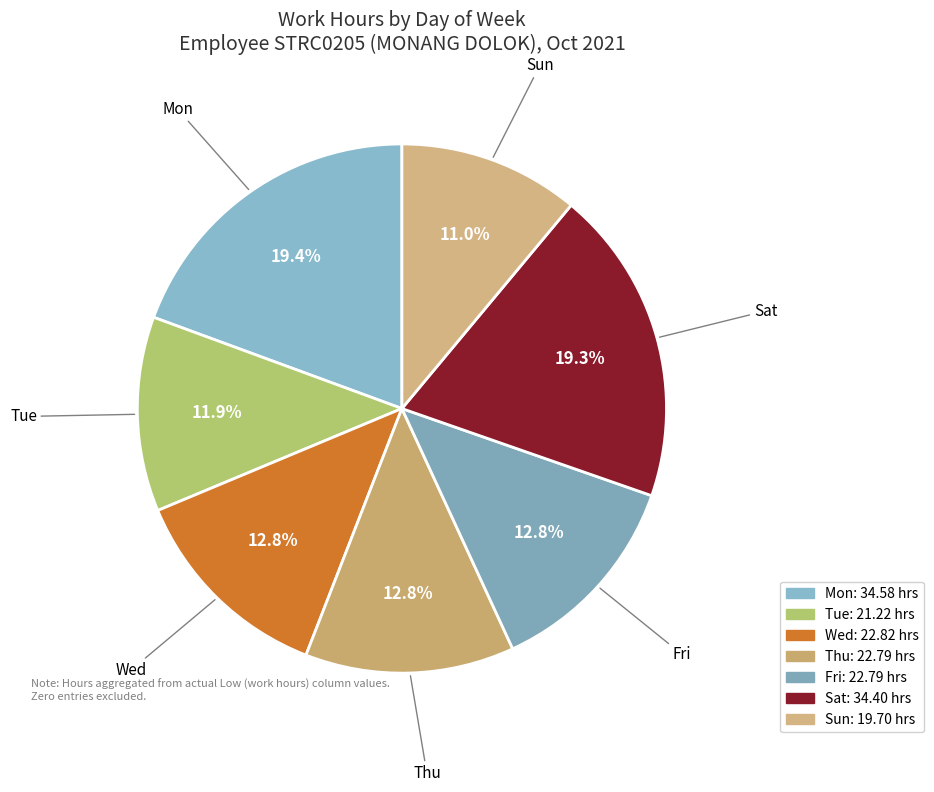

What is the smallest slice in the pie chart?

Sun